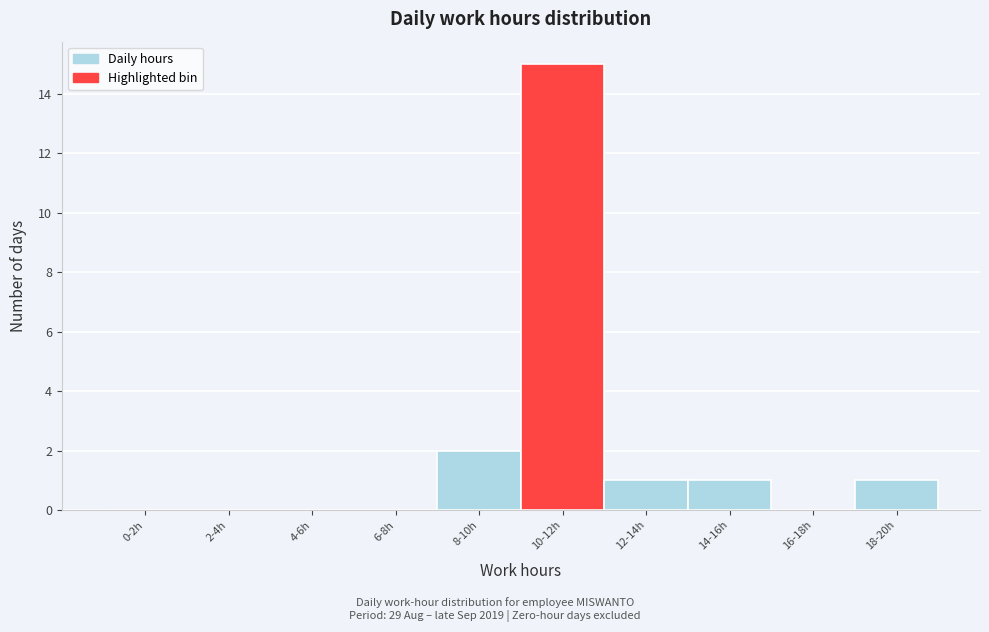

Reading left to right, what are all the values shown in this chart?

0-2h=0	2-4h=0	4-6h=0	6-8h=0	8-10h=2	10-12h=15	12-14h=1	14-16h=1	16-18h=0	18-20h=1